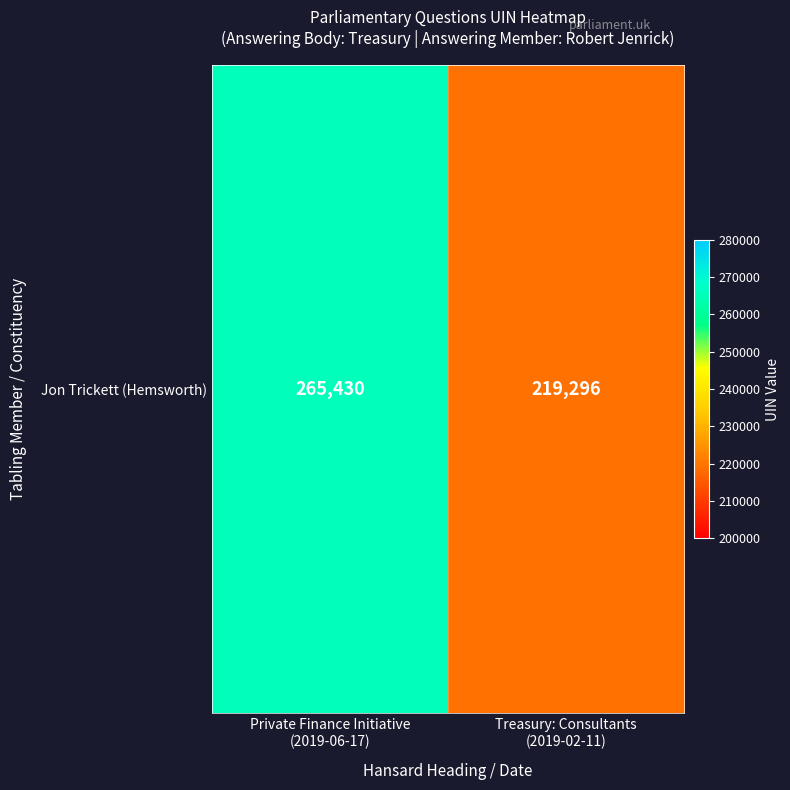

What is the sum of the values at Private Finance Initiative
(2019-06-17) and Treasury: Consultants
(2019-02-11)?

484726